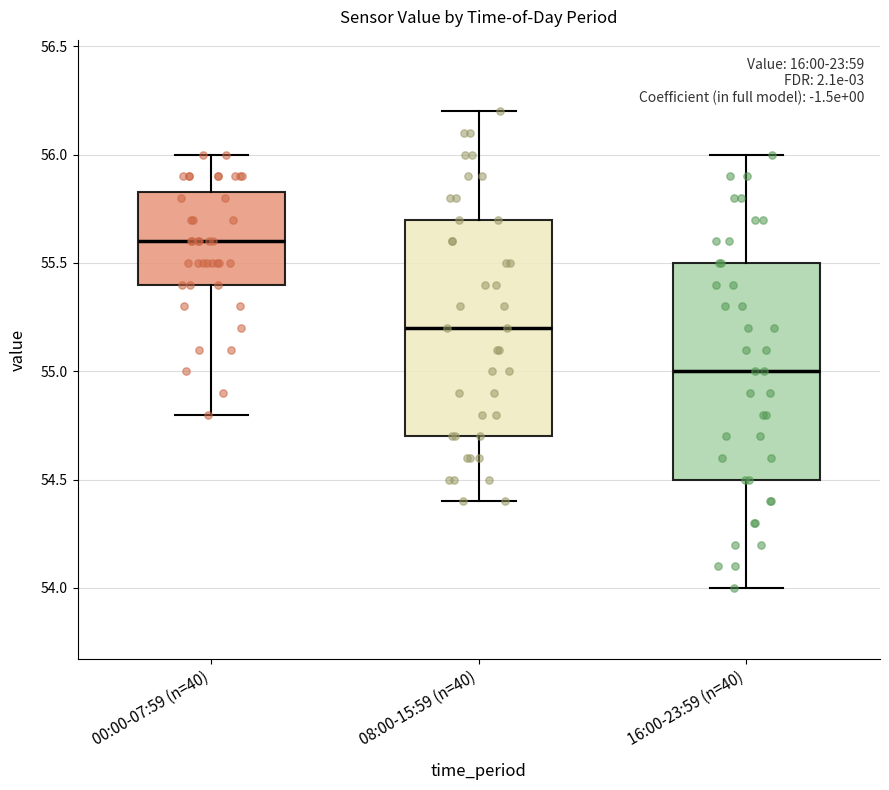

Where does the upper whisker of the box for 08:00-15:59 (n=40) end on the y-axis? The values are not printed on the chart, so give them approximately, as read against the axis.

56.20